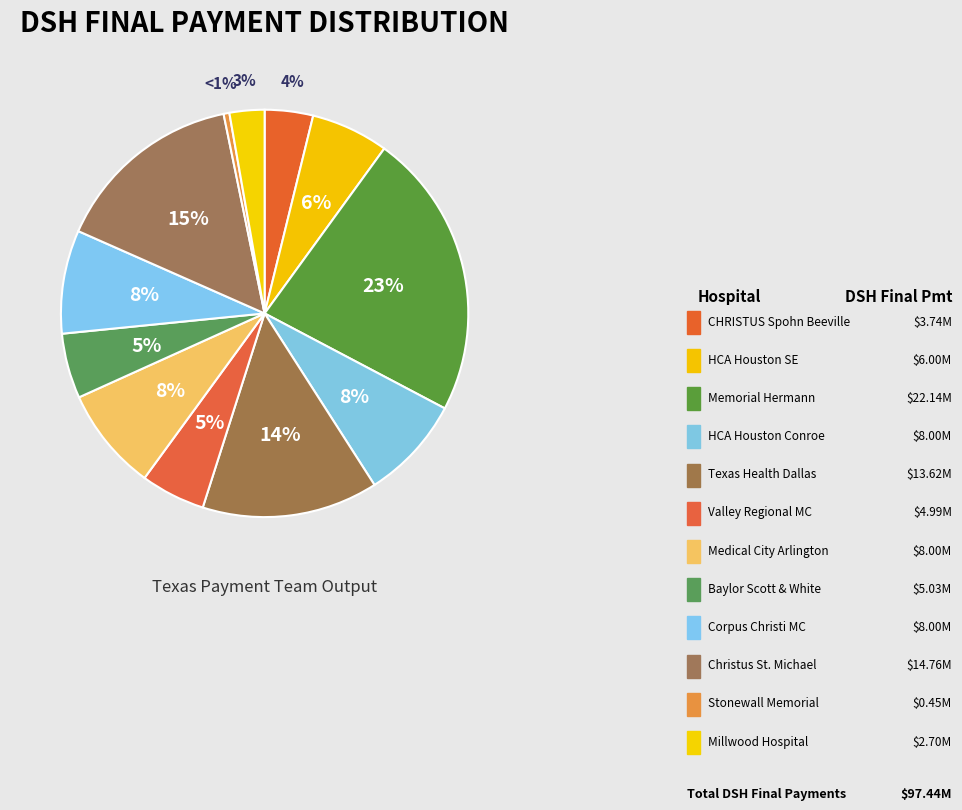

The CHRISTUS Spohn Hospital Beeville slice represents 4% of the pie. True or false?

True